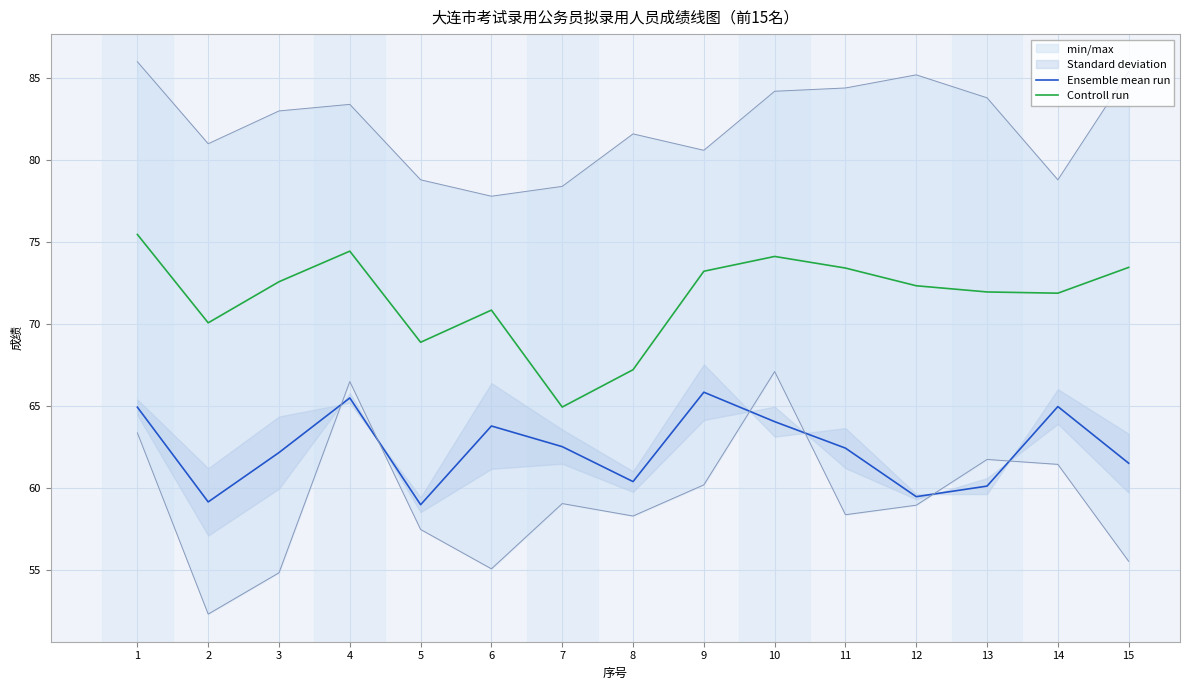

Between 3 and 9, which series saw the biggest shift?

Ensemble mean run